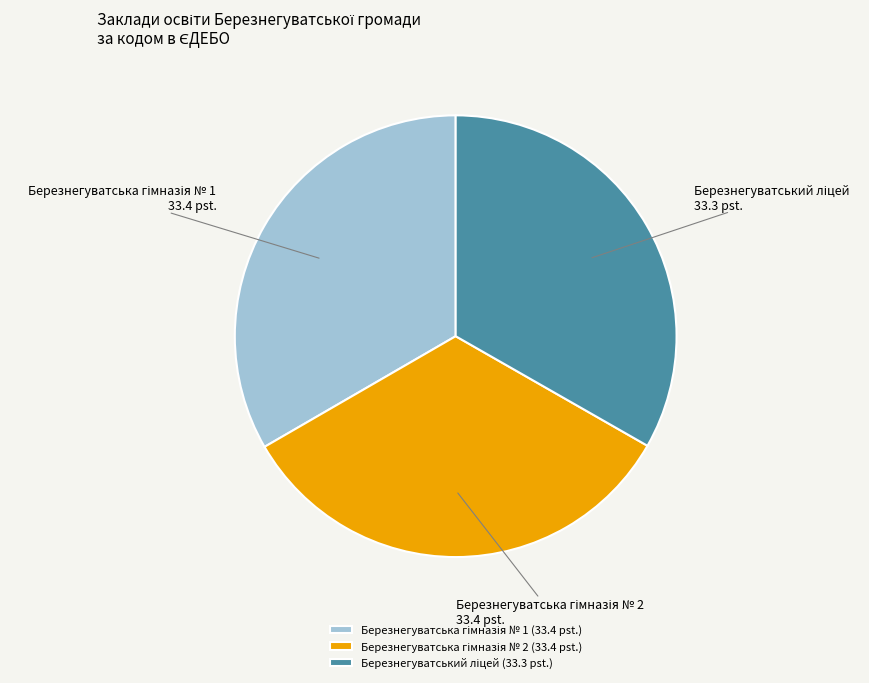

Is there any slice that represents more than half of the pie?

No